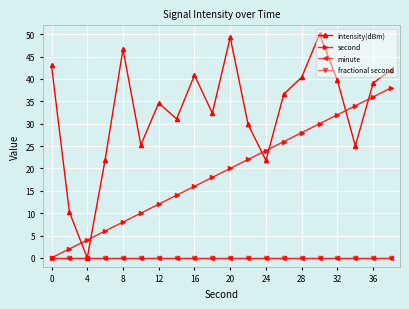

Does the chart have visible grid lines?

Yes